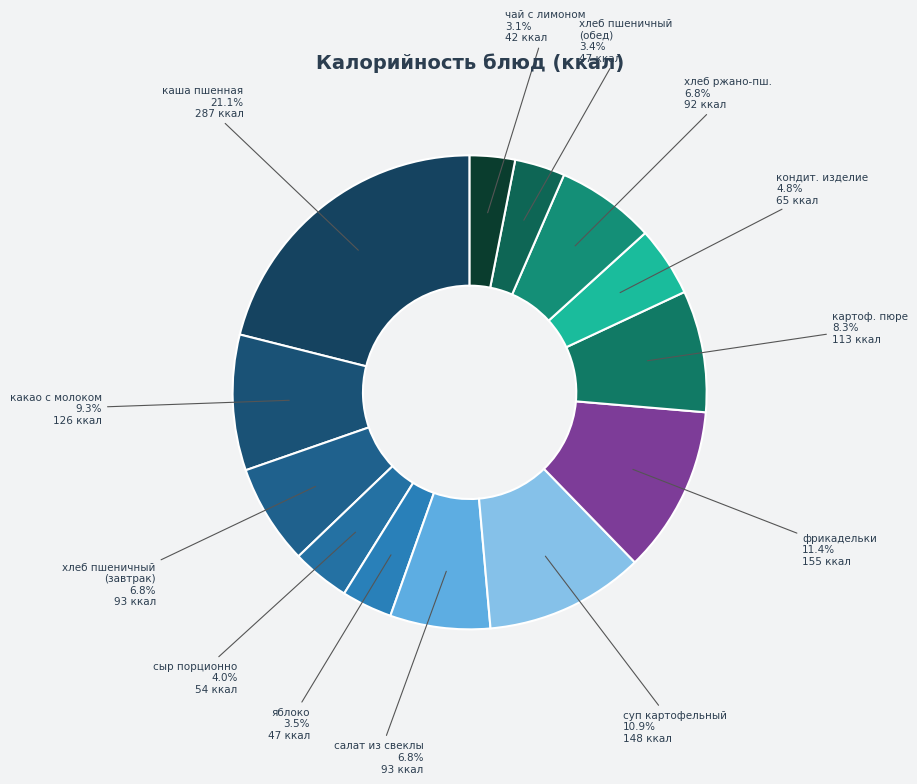

How many slices are in this pie chart?

13